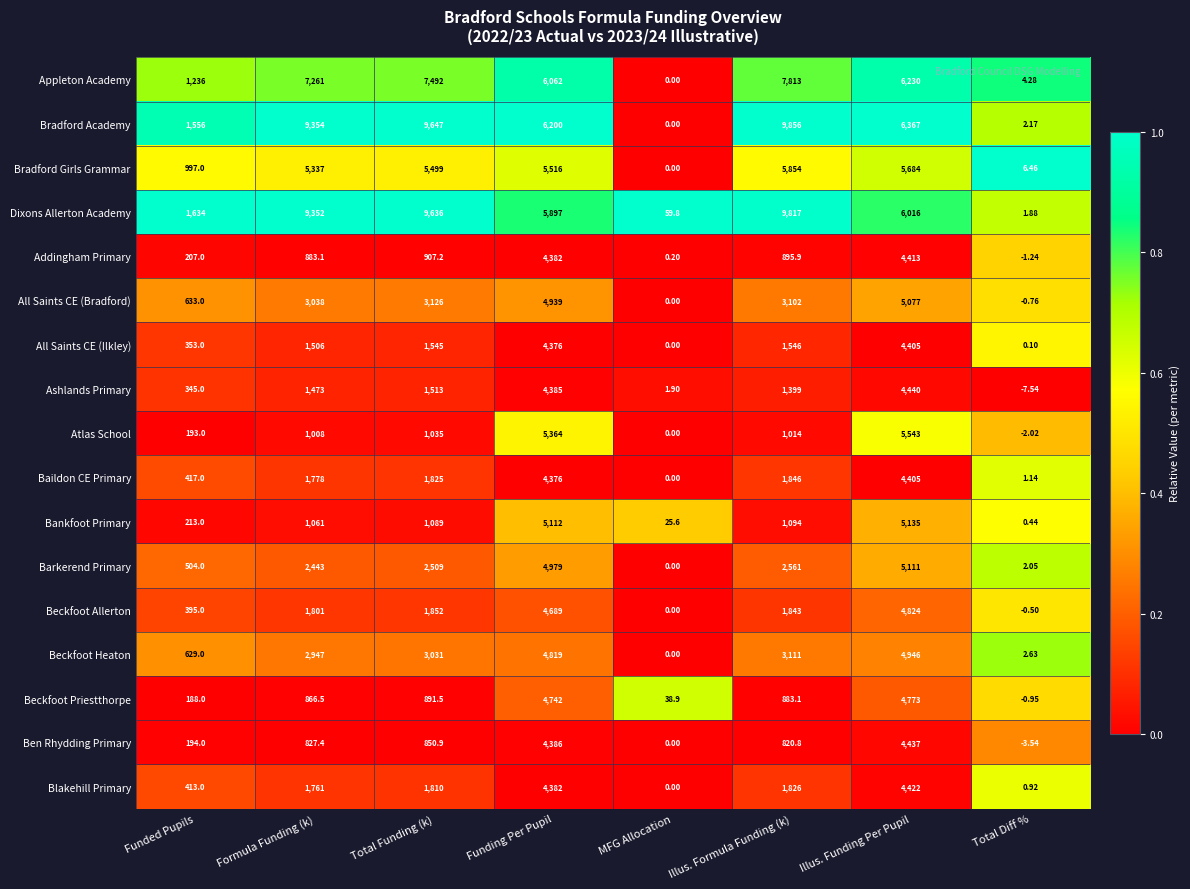

At which category is the sum across all series the highest?

Illus. Funding Per Pupil